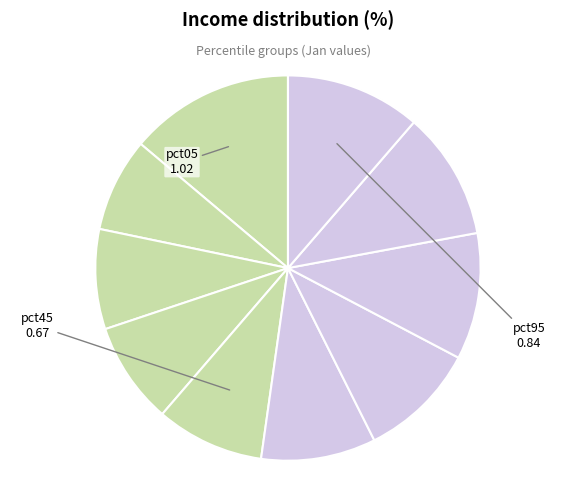

What is the smallest slice in the pie chart?

pct15